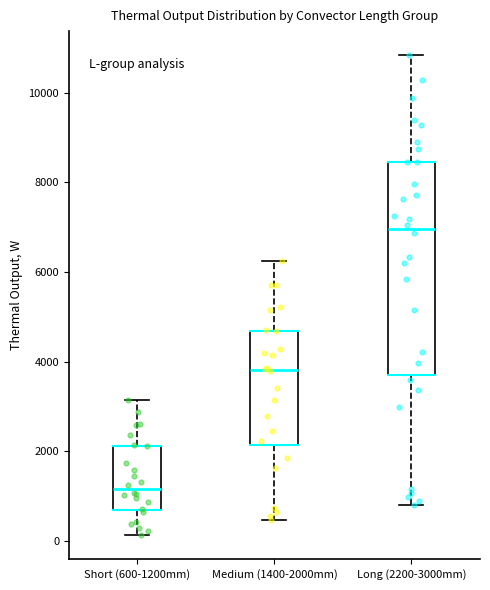

Reading left to right, read every box against the y-axis: the position of its median line, the range the box covers, and the ends of its whiskers. The values are not printed on the chart, so give them approximately, as read against the axis.

Short (600-1200mm): median 1200, box 600 to 2200, whiskers 200 to 3200
Medium (1400-2000mm): median 3800, box 2200 to 4600, whiskers 400 to 6200
Long (2200-3000mm): median 7000, box 3600 to 8400, whiskers 800 to 10800